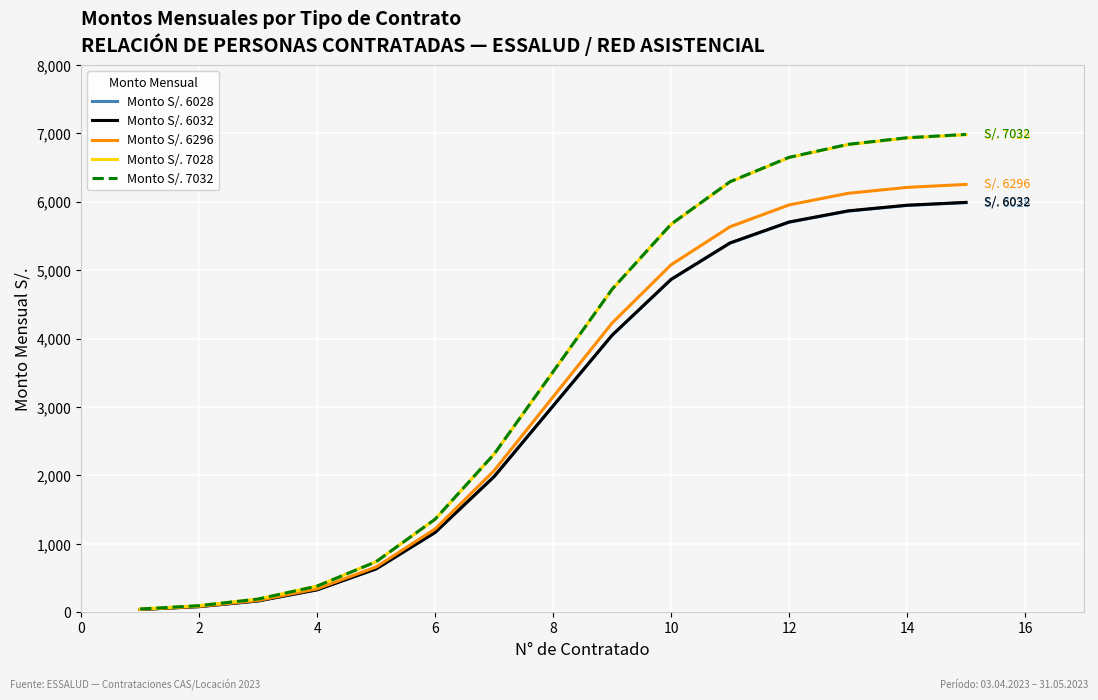

What are all the series names shown in the legend?

Monto S/. 6028, Monto S/. 6032, Monto S/. 6296, Monto S/. 7028, Monto S/. 7032